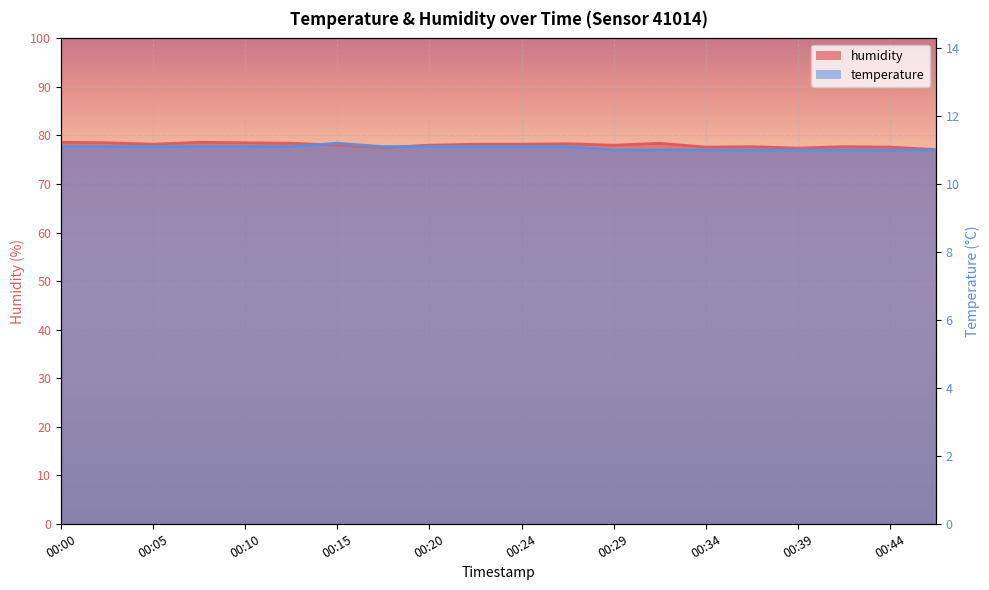

Where is the first local maximum for temperature?

00:15